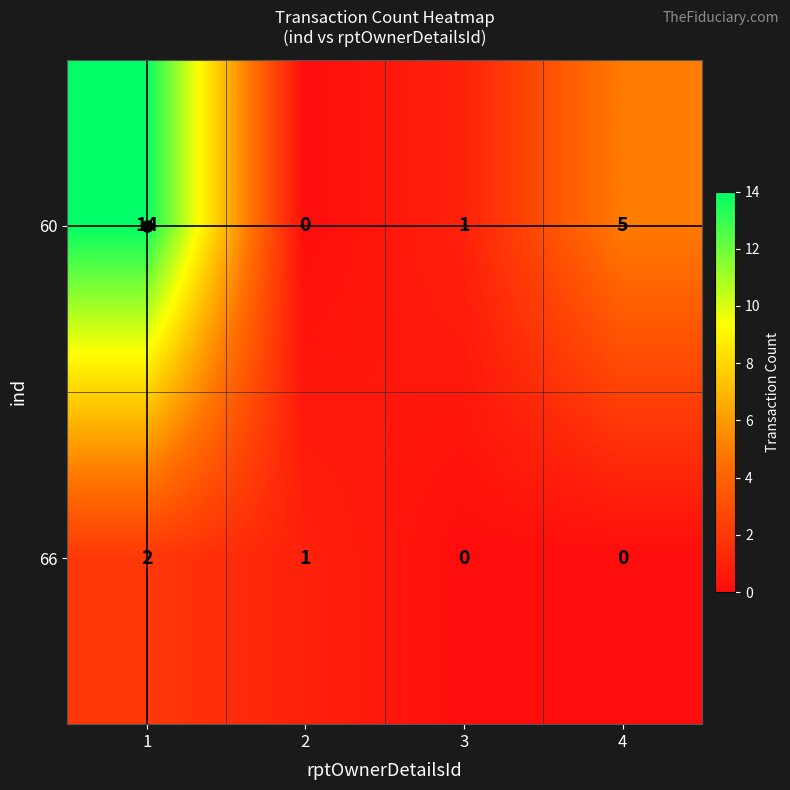

At 2, list the series in order from largest to smallest.

66, 60